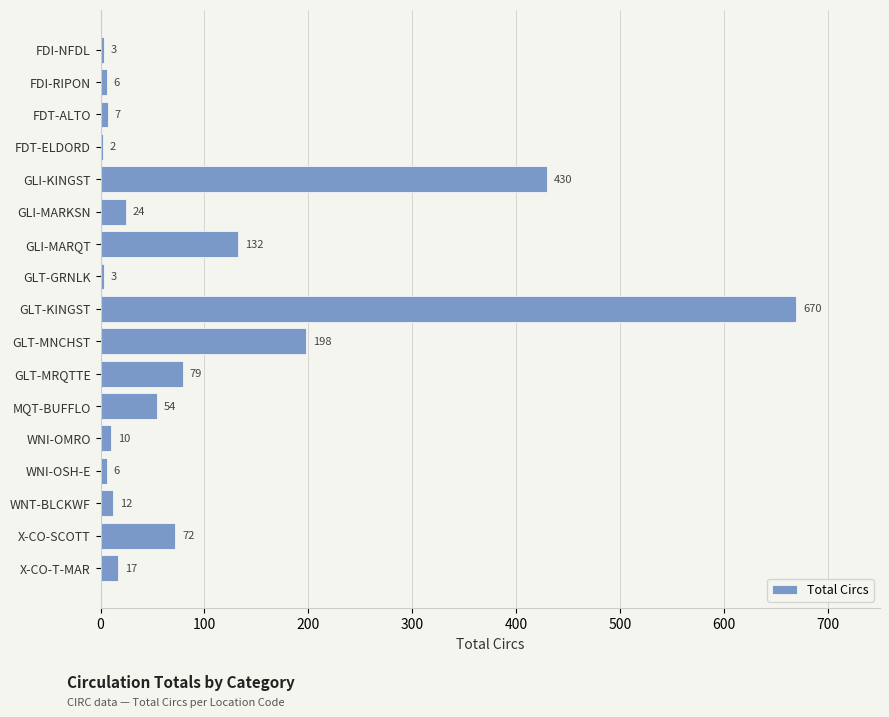

Reading top to bottom, what are all the values shown in this chart?

FDI-NFDL=3	FDI-RIPON=6	FDT-ALTO=7	FDT-ELDORD=2	GLI-KINGST=430	GLI-MARKSN=24	GLI-MARQT=132	GLT-GRNLK=3	GLT-KINGST=670	GLT-MNCHST=198	GLT-MRQTTE=79	MQT-BUFFLO=54	WNI-OMRO=10	WNI-OSH-E=6	WNT-BLCKWF=12	X-CO-SCOTT=72	X-CO-T-MAR=17